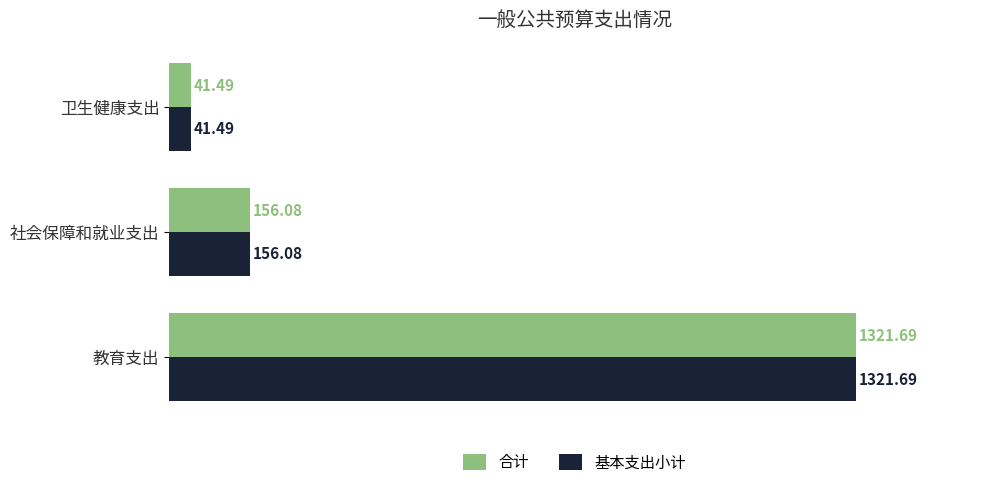

List the labels in order of 基本支出小计 value, largest first.

教育支出, 社会保障和就业支出, 卫生健康支出